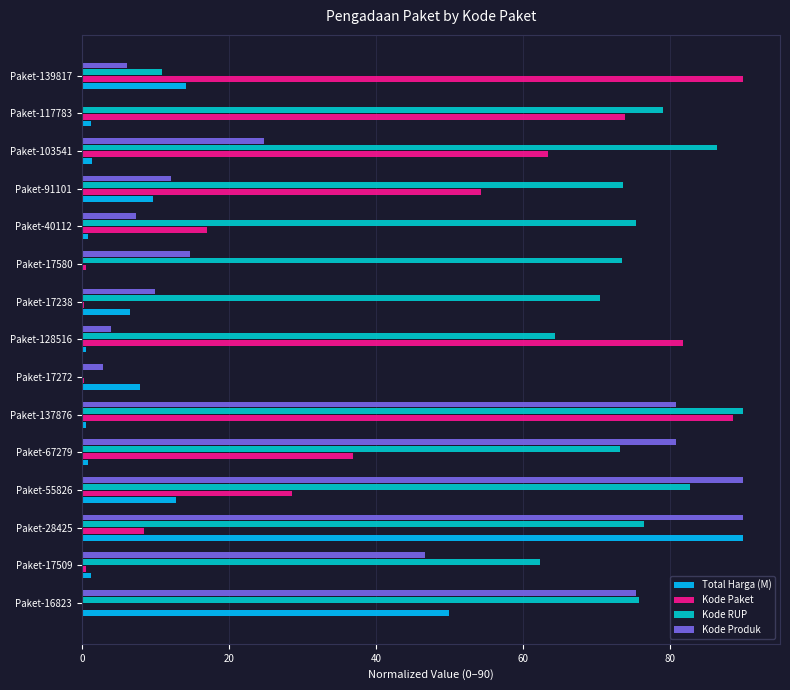

How many series are shown in this chart?

4